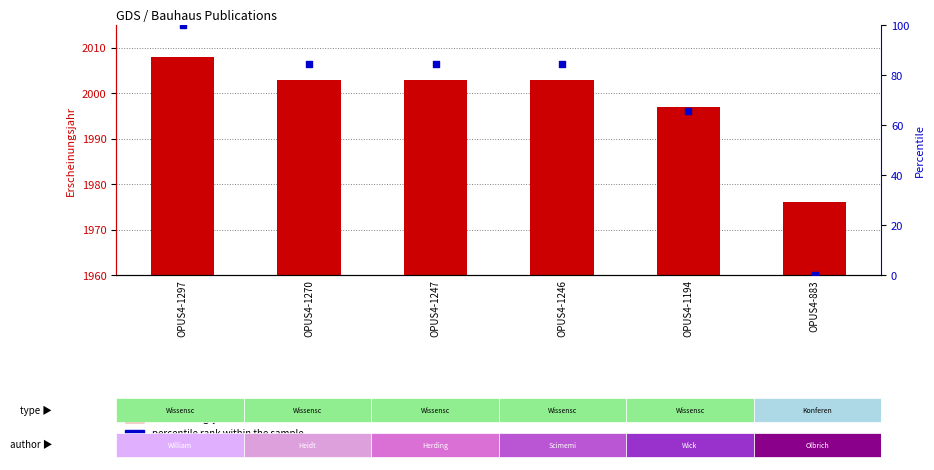

At how many categories does at least one series exceed 1822?

6